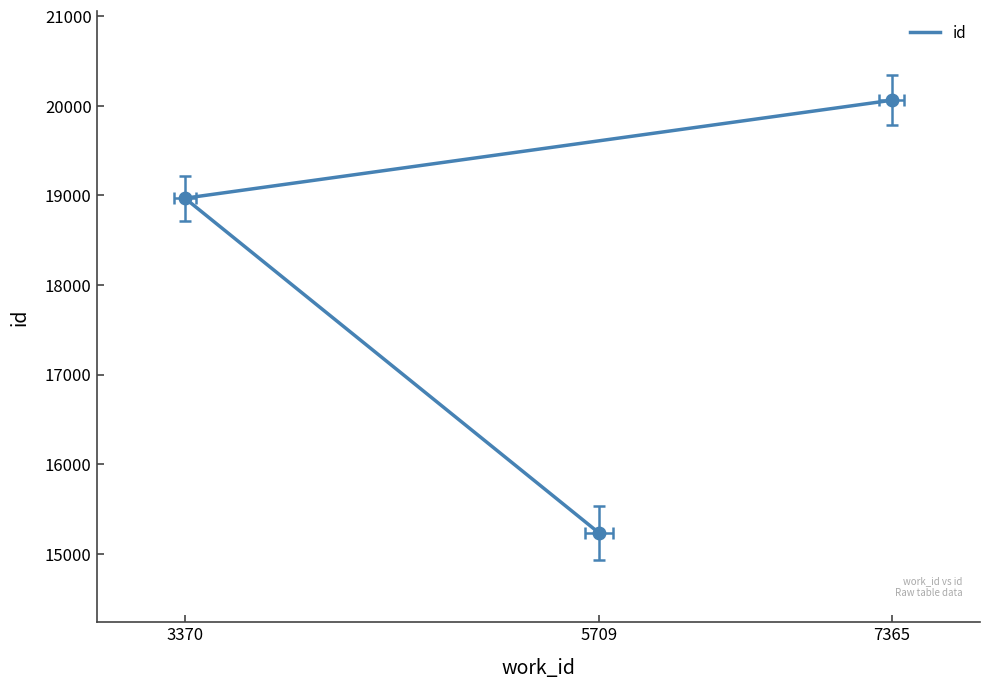

The value at 5709 is 4827. True or false?

False